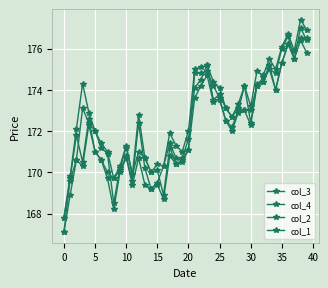

How many series are shown in this chart?

4